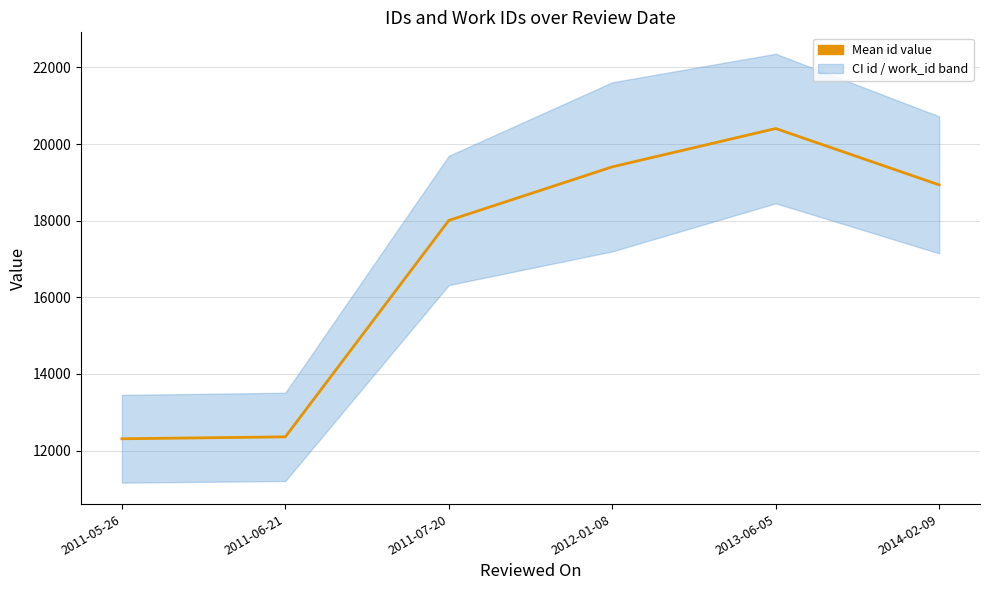

At which label is the value closest to 16356?

2011-07-20